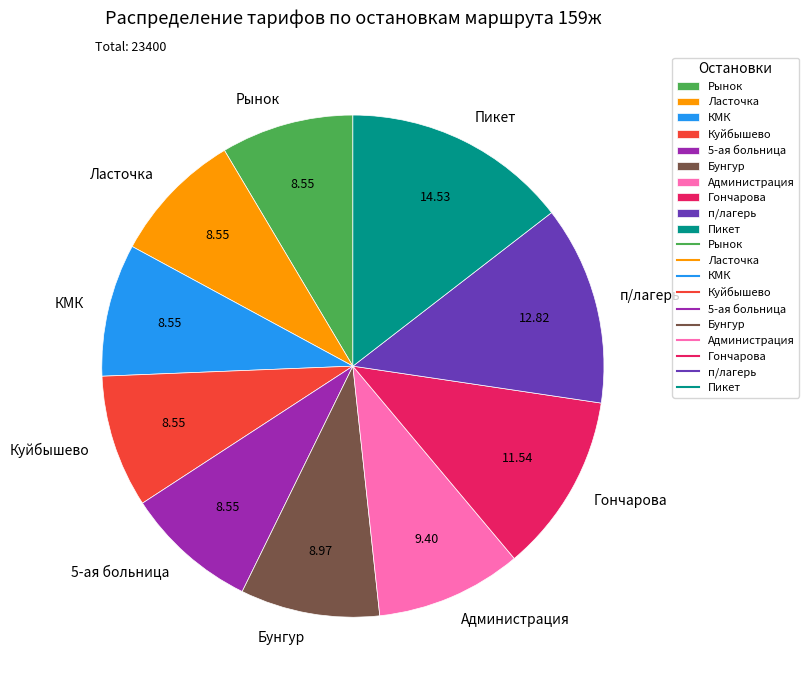

How many slices are in this pie chart?

10